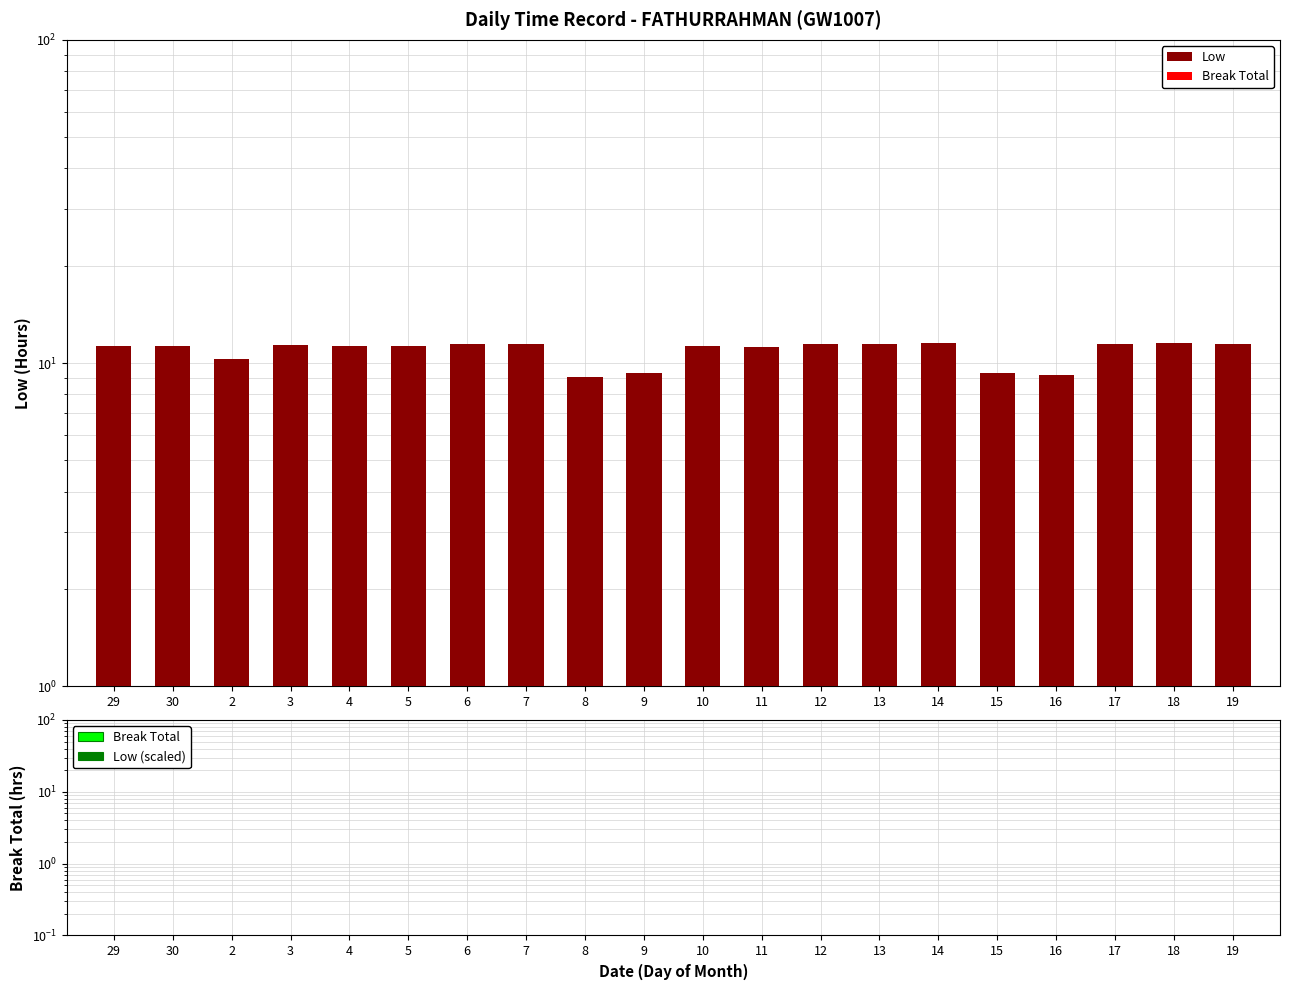

At which label does Low (scaled) reach its peak?

29